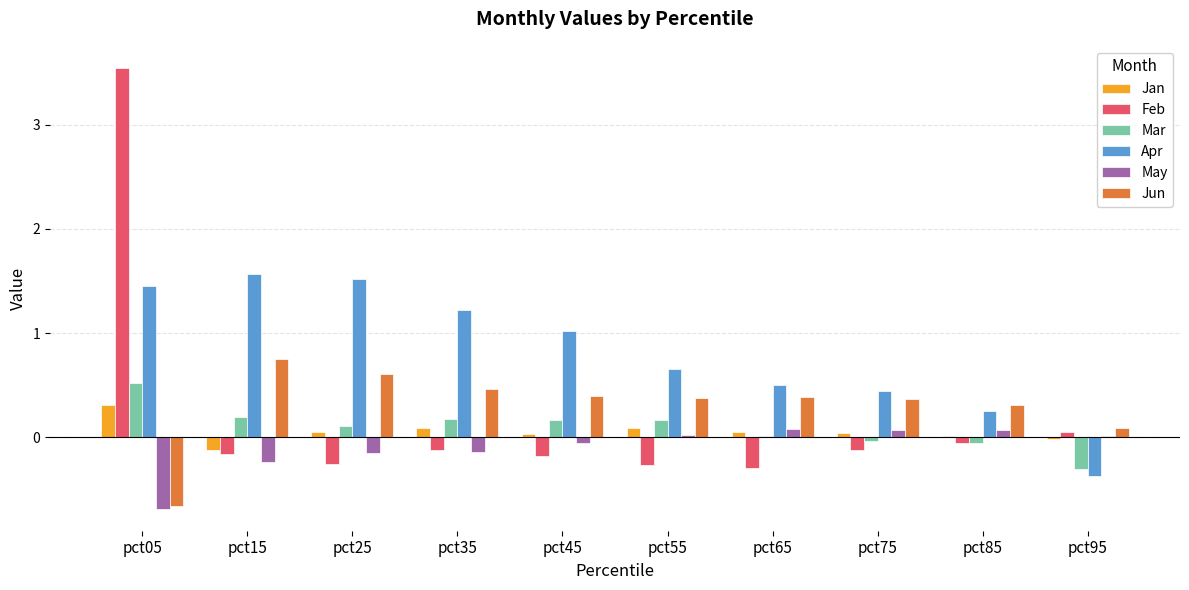

At which category does the chart reach its peak across all series?

pct05